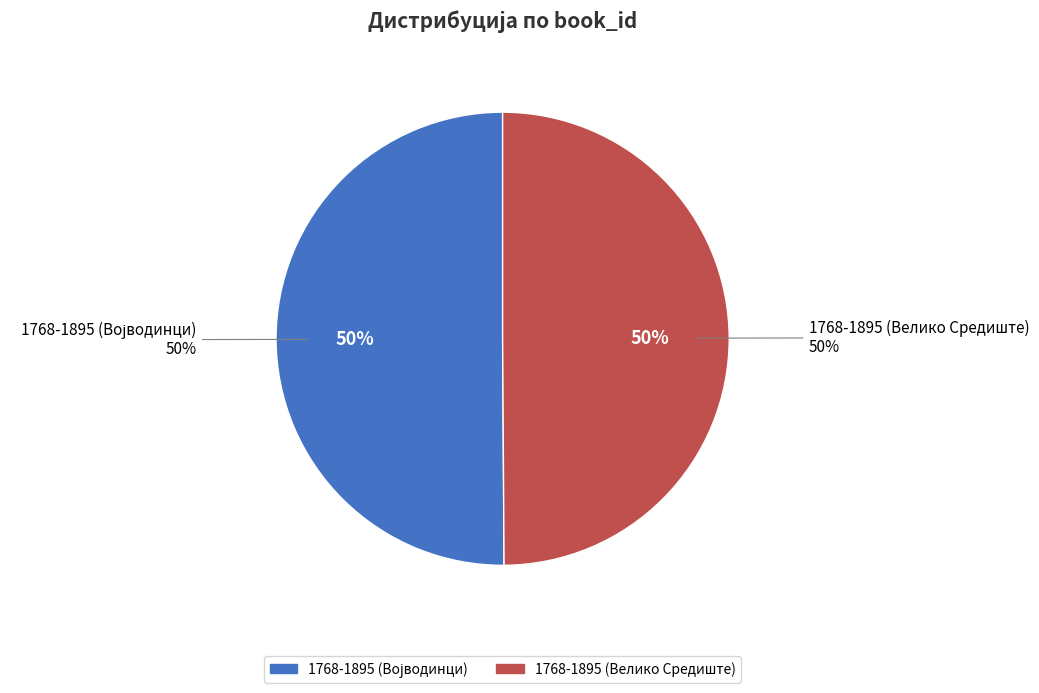

Does 1768-1895 (Војводинци) represent more than half of the total?

Yes